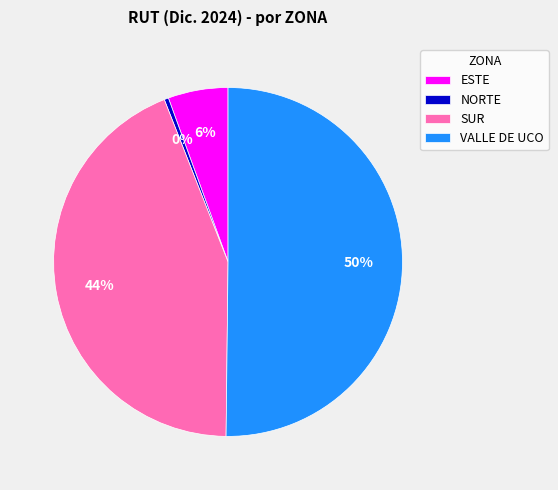

Is the sum of SUR and NORTE greater than half?

No